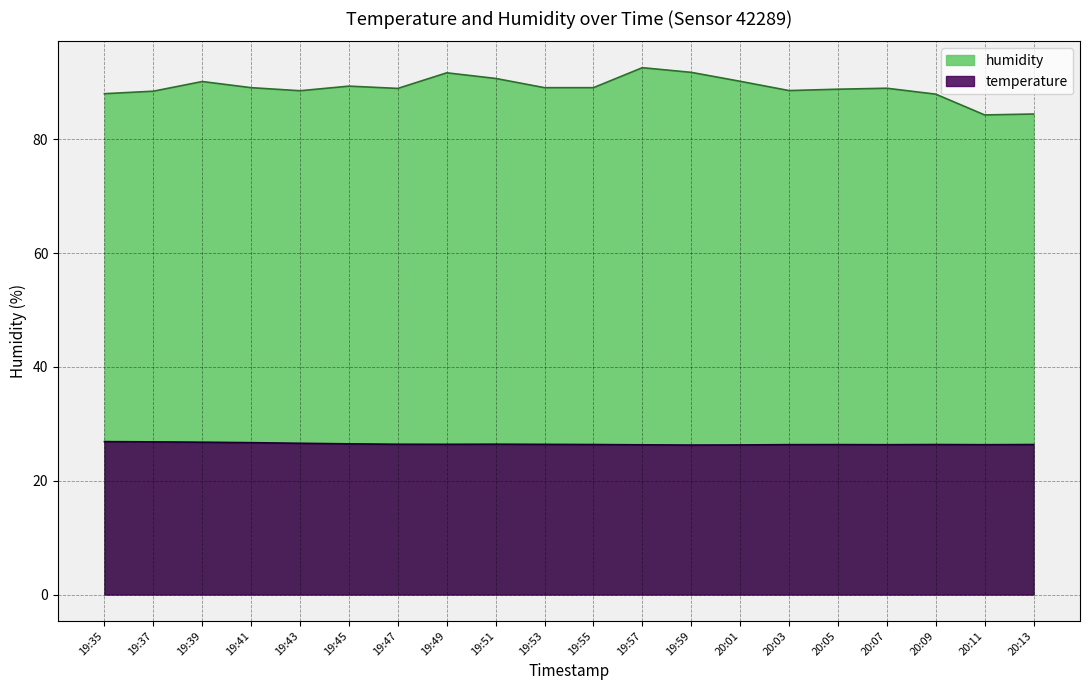

How many distinct data groups are displayed?

2